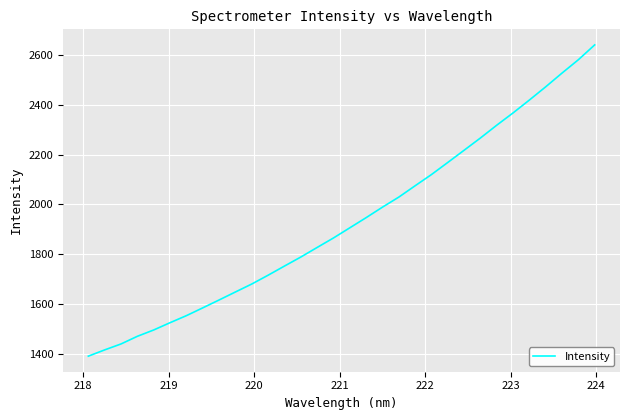

What is the maximum value shown in the chart?

2639.8